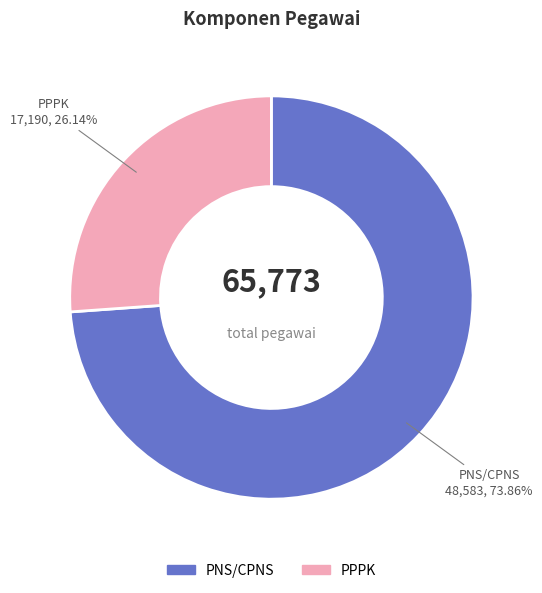

Combined, what portion of the pie is PNS/CPNS and PPPK?

100.0%